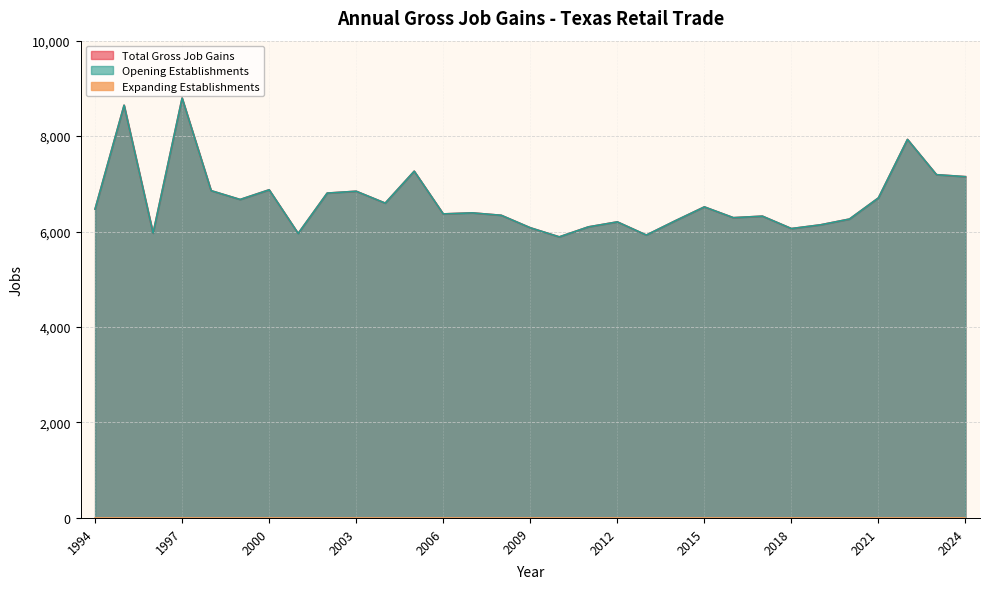

What is the minimum value shown in the chart?

5889